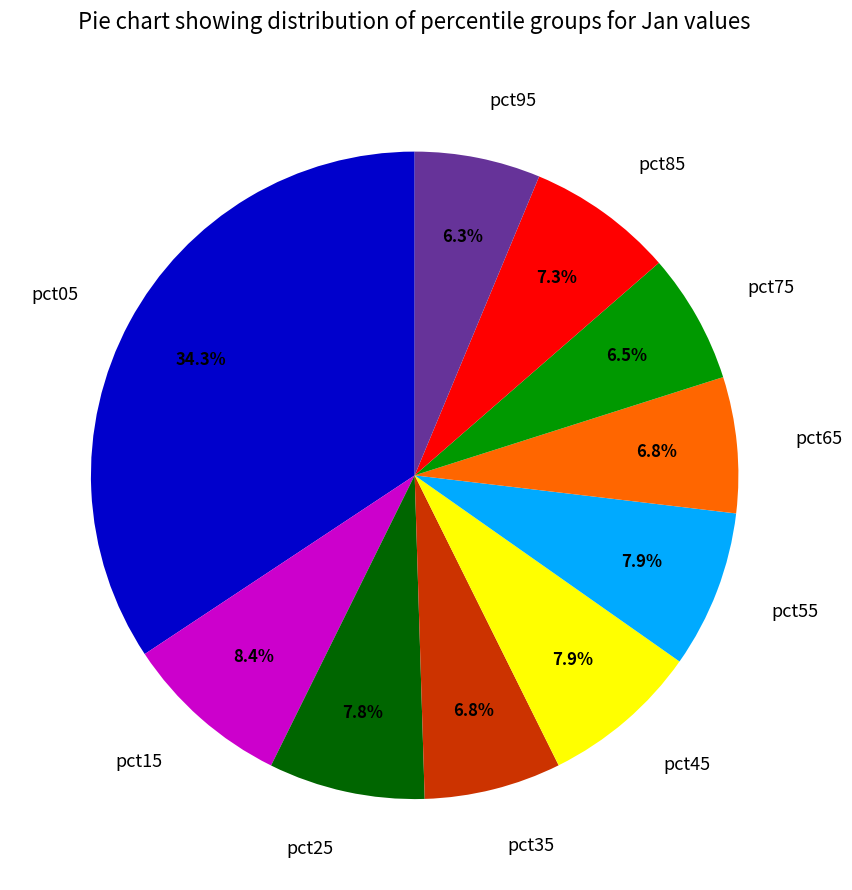

Combined, do pct35 and pct15 account for over 50%?

No